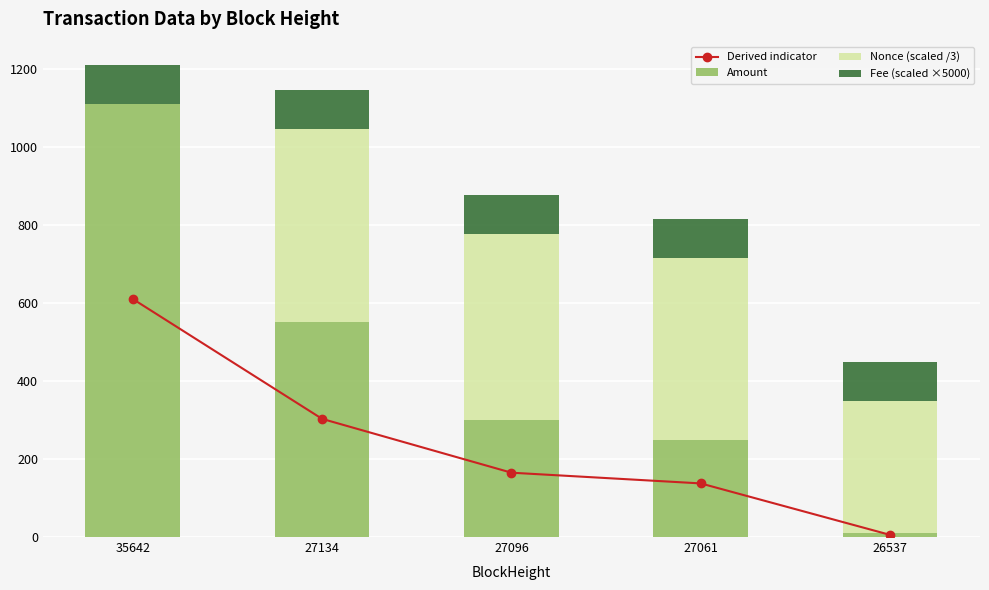

Reading left to right, list all the values displayed in this chart.

Derived indicator: 35642=610.5	27134=303.0	27096=165.0	27061=137.5	26537=5.5
Amount: 35642=1110.0	27134=551.0	27096=300.0	27061=250.0	26537=10.0
Nonce (scaled /3): 35642=0.0	27134=494.7	27096=476.3	27061=464.7	26537=338.3
Fee (scaled ×5000): 35642=100.0	27134=100.0	27096=100.0	27061=100.0	26537=100.0